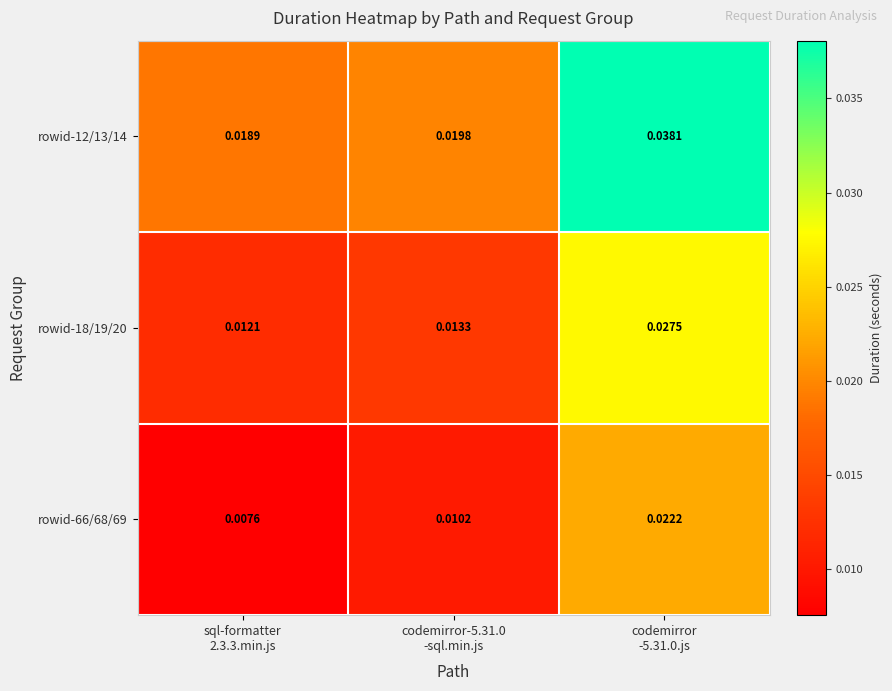

How many series are shown in this chart?

3